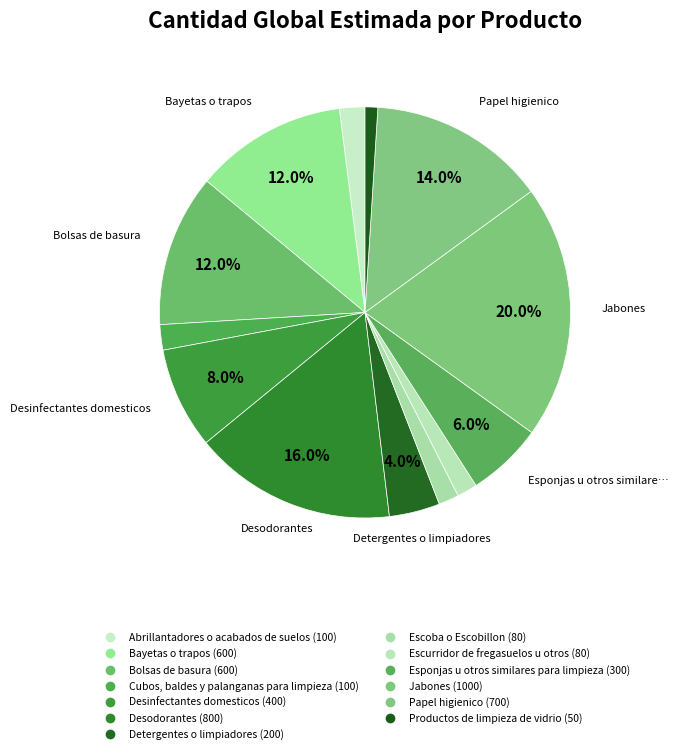

Count the number of slices in the pie.

13